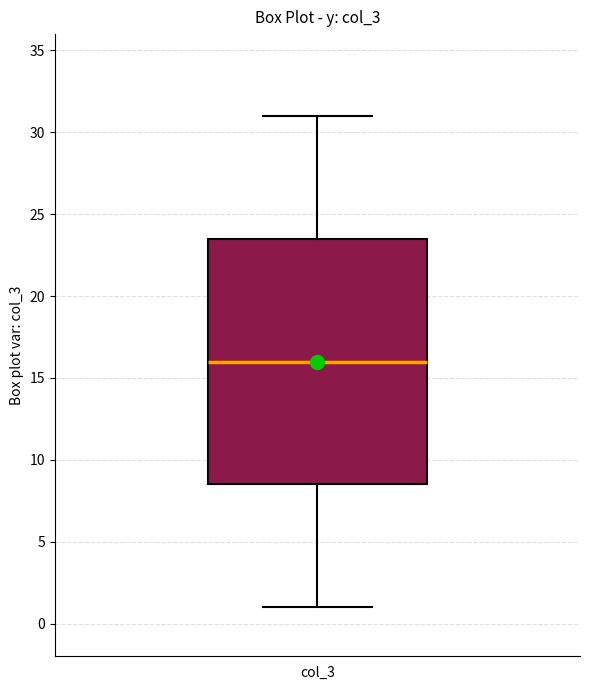

Transcribe this box plot: give where the median line is, the range the box spans, and where the two whiskers end, as read against the y-axis. The values are not printed on the chart, so give them approximately, as read against the axis.

median 16.0, box 8.5 to 23.5, whiskers 1.0 to 31.0